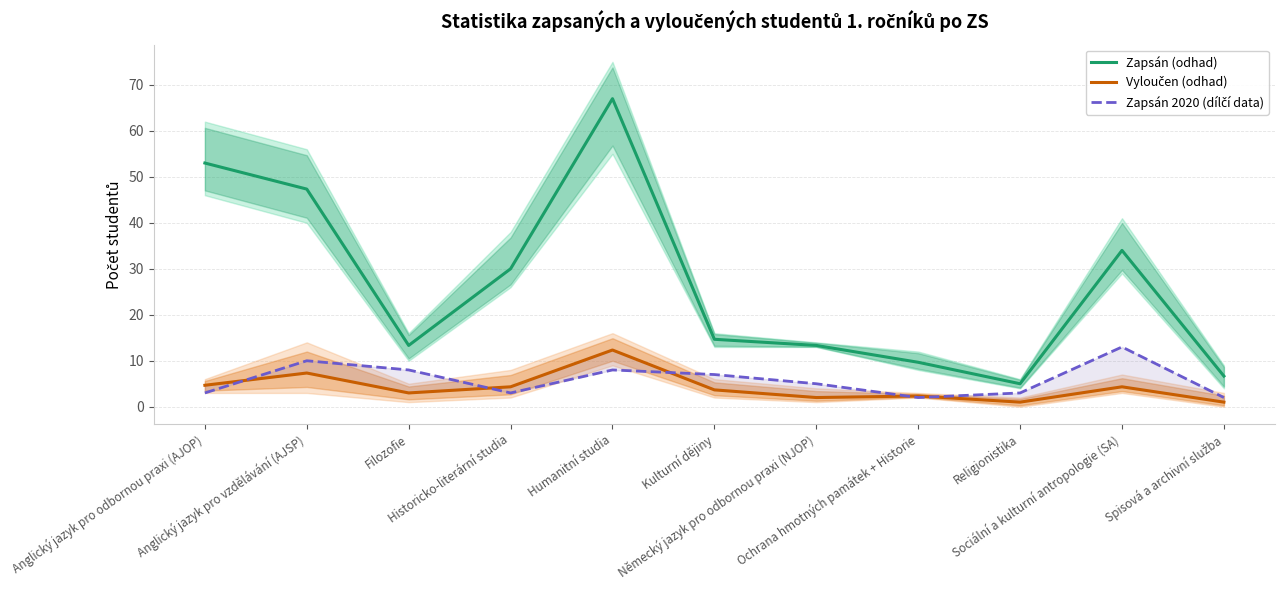

The Zapsán 2020 (dílčí data) series shows 20.1 at Sociální a kulturní antropologie (SA). True or false?

False